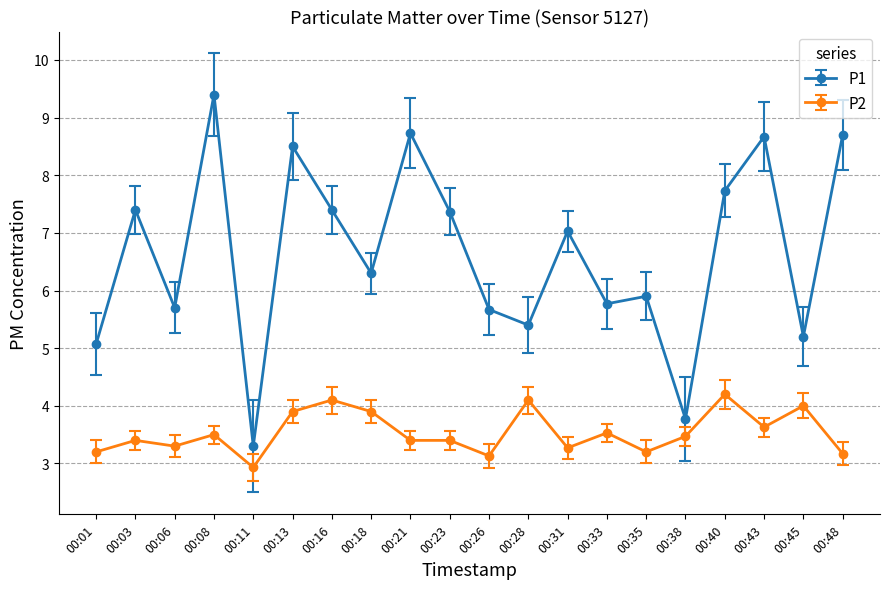

True or false: P2 and P1 intersect in this chart.

False